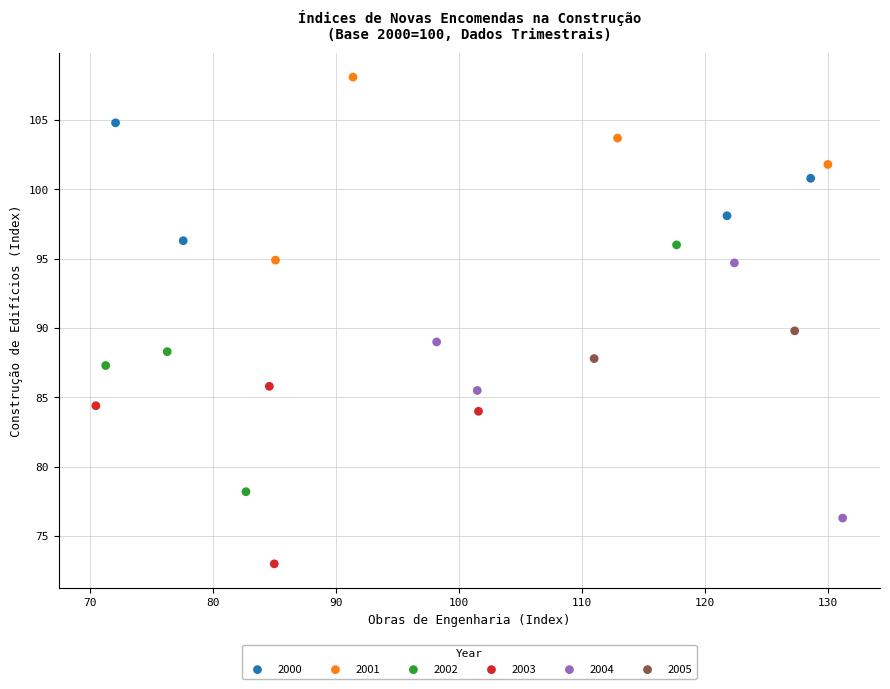

Which series contains the lowest Y value?

2003